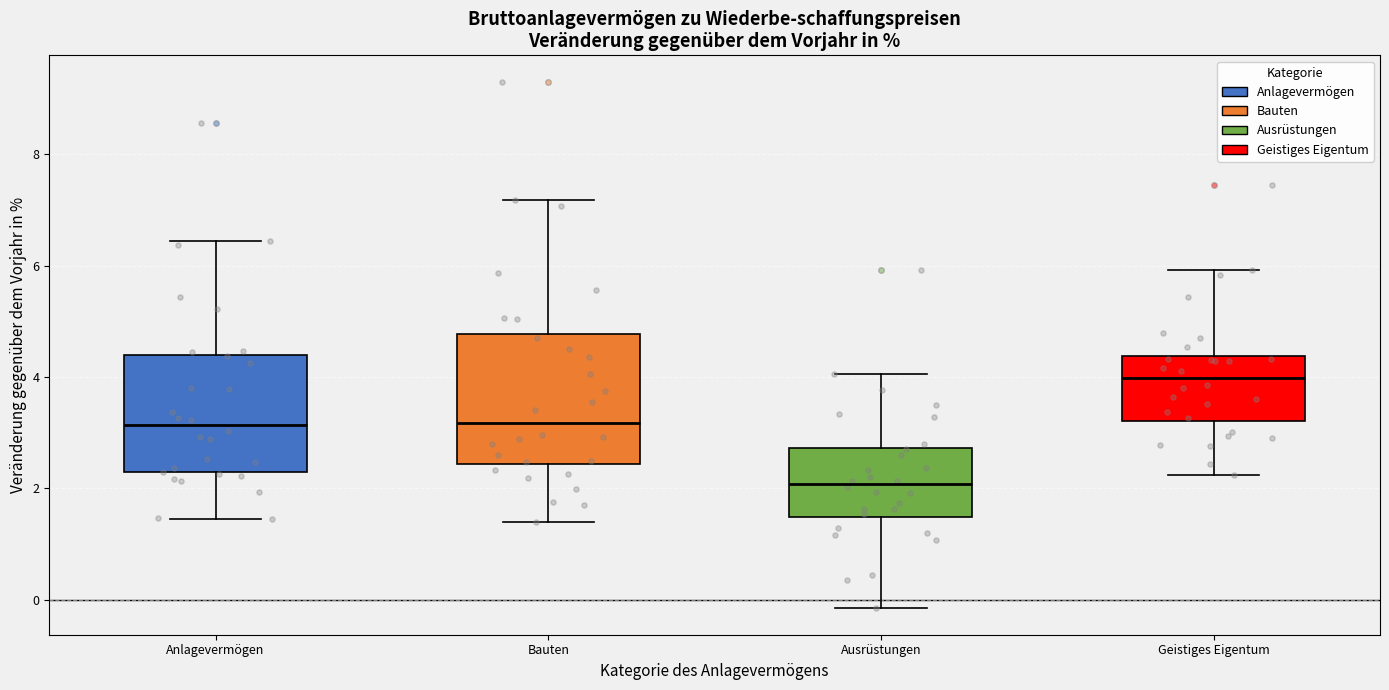

Which box has the lowest median line?

Ausrüstungen